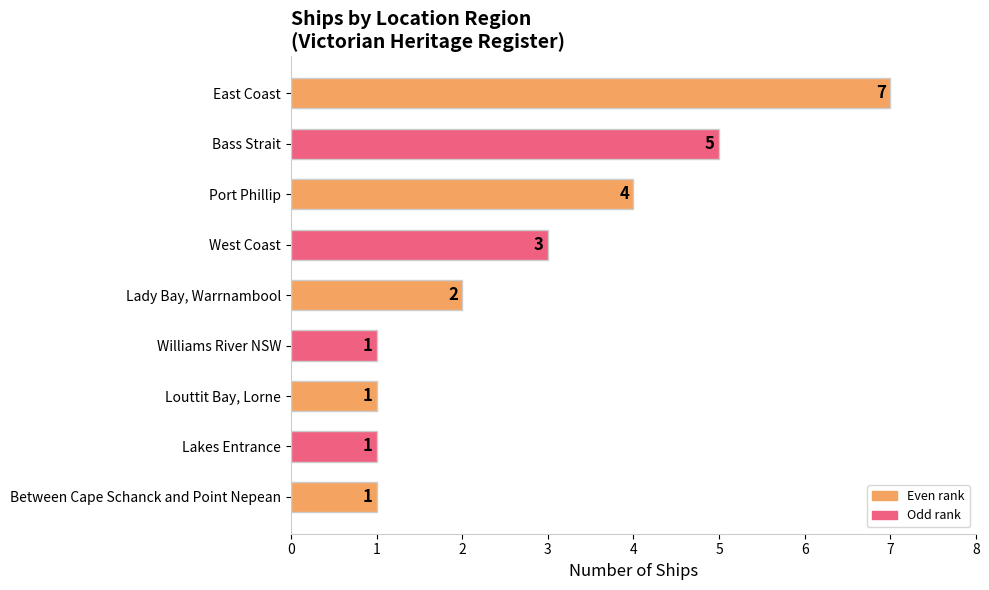

What is the change in value from Port Phillip to Williams River NSW?

-3